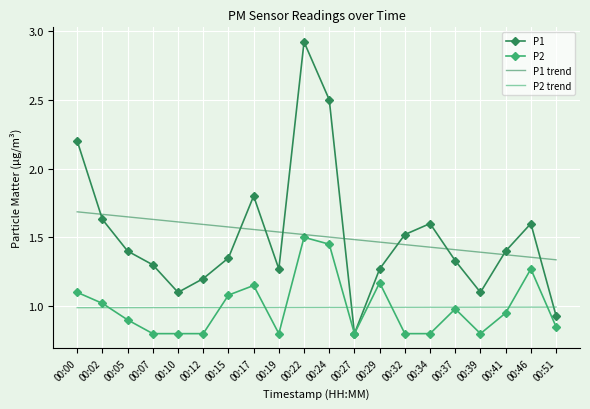

Is the value of P1 trend at 00:07 greater than the value of P2 trend at 00:37?

Yes